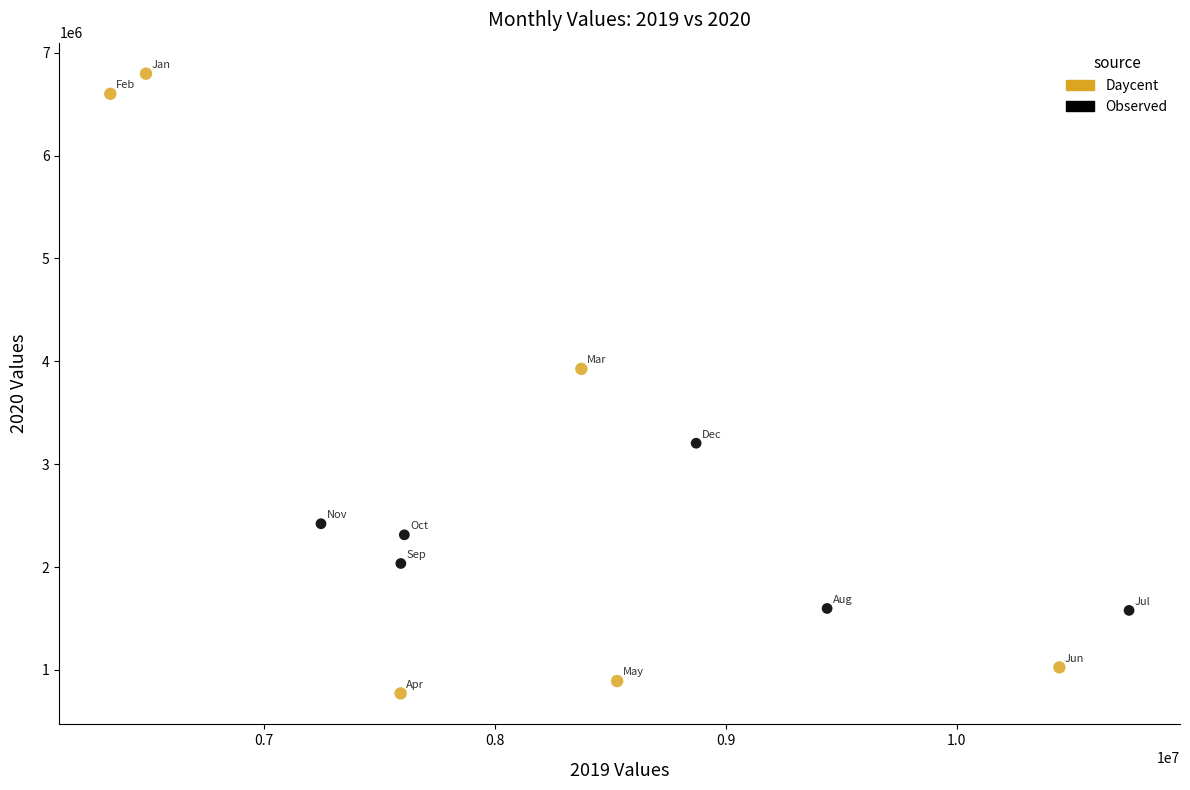

Which series contains the highest Y value?

Daycent